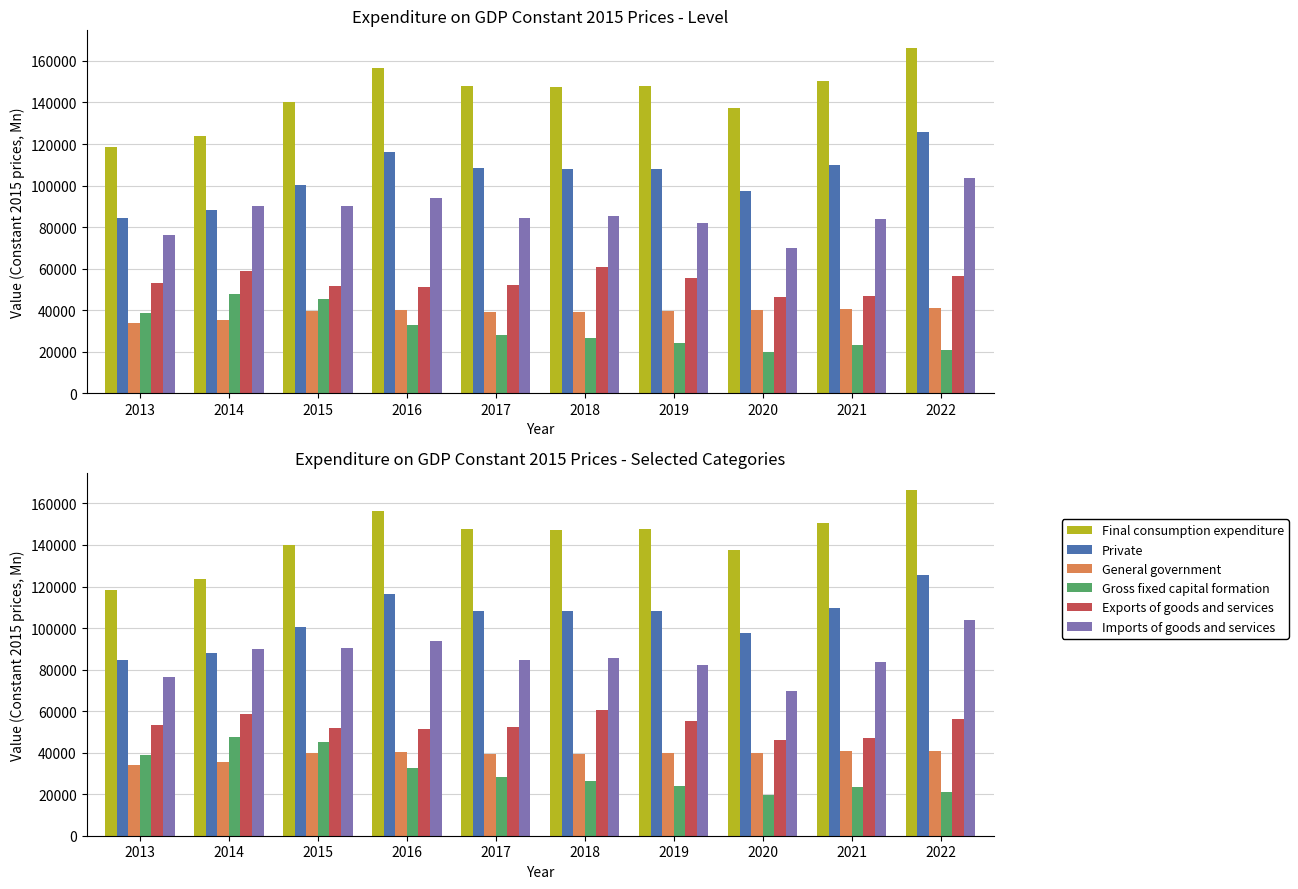

Which series has the widest spread of values?

Final consumption expenditure